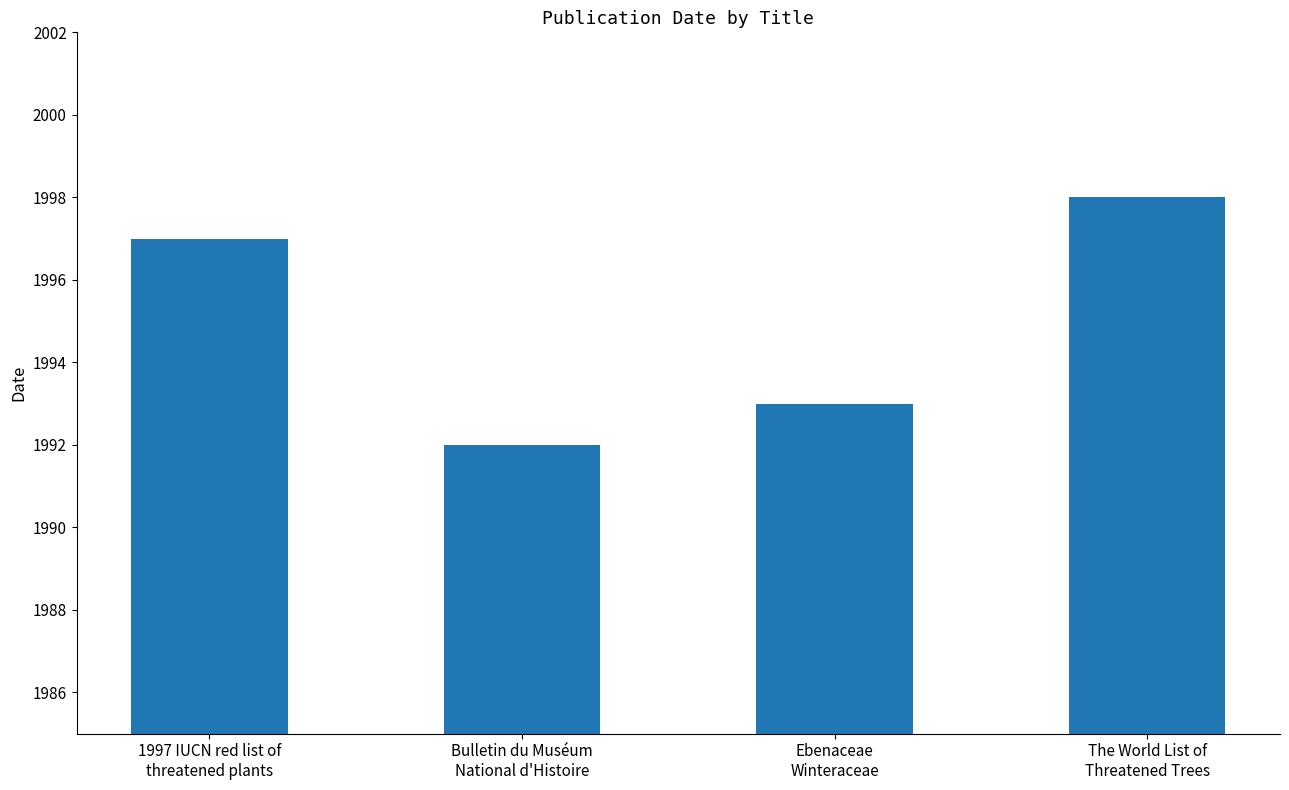

Which category has the lowest value across all series?

Bulletin du Muséum
National d'Histoire